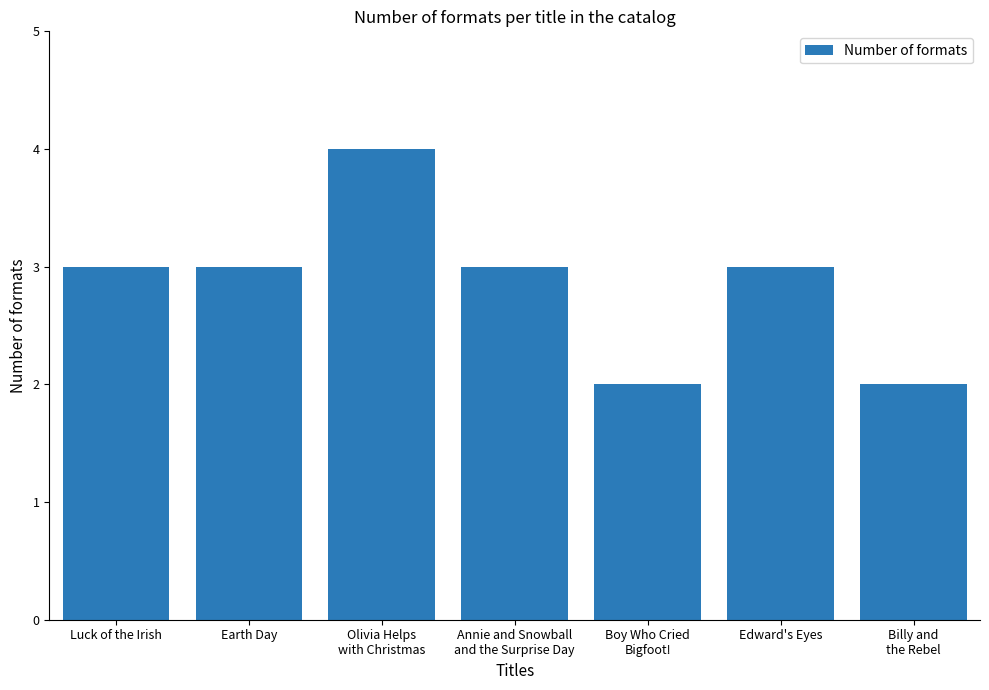

Read the value at Olivia Helps
with Christmas.

4